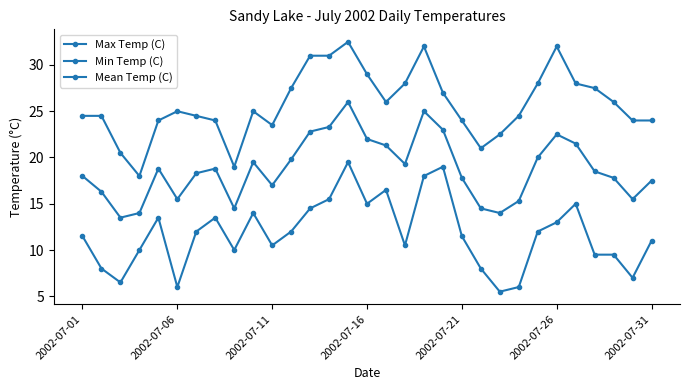

How many lines are shown in the chart?

3